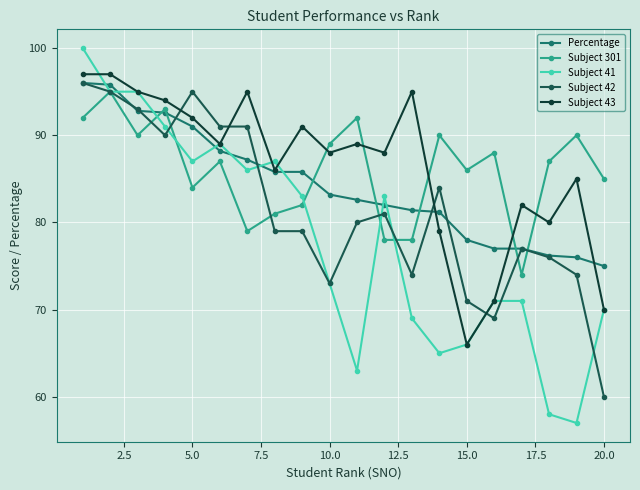

Which series has the largest range (max minus min)?

Subject 41